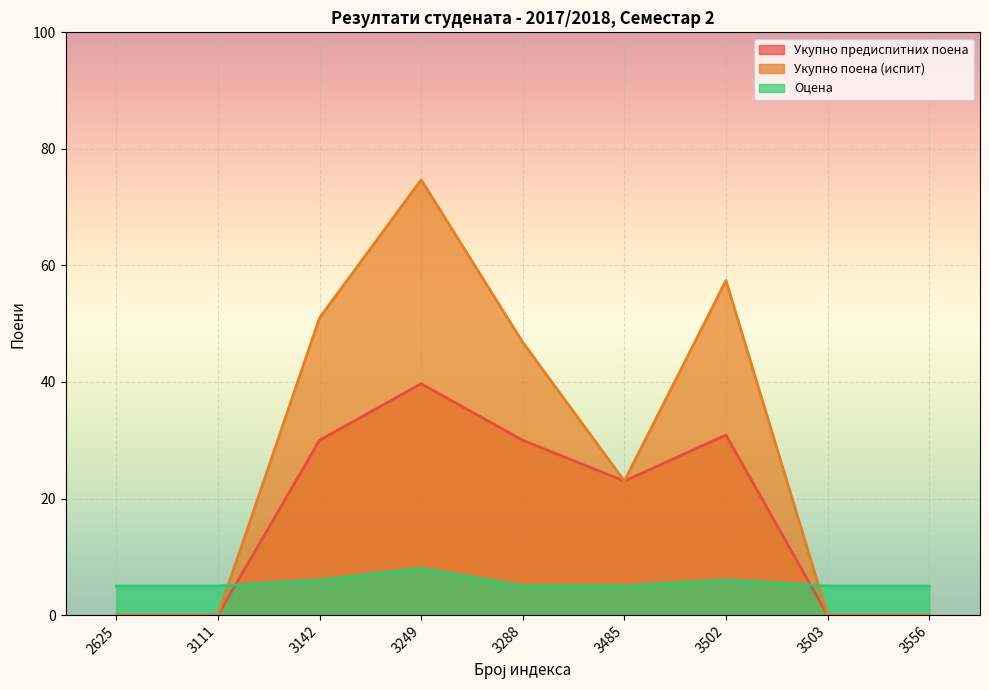

What is the greatest value displayed?

74.7